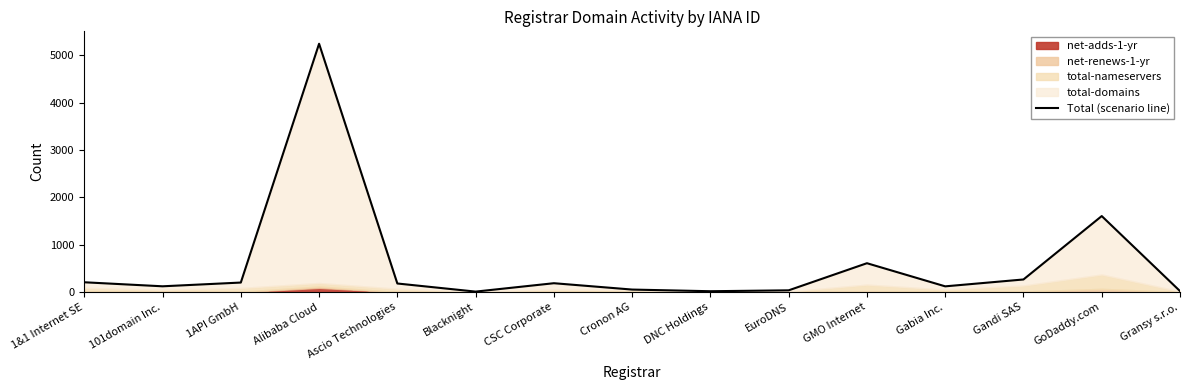

What position from the right is DNC Holdings?

7